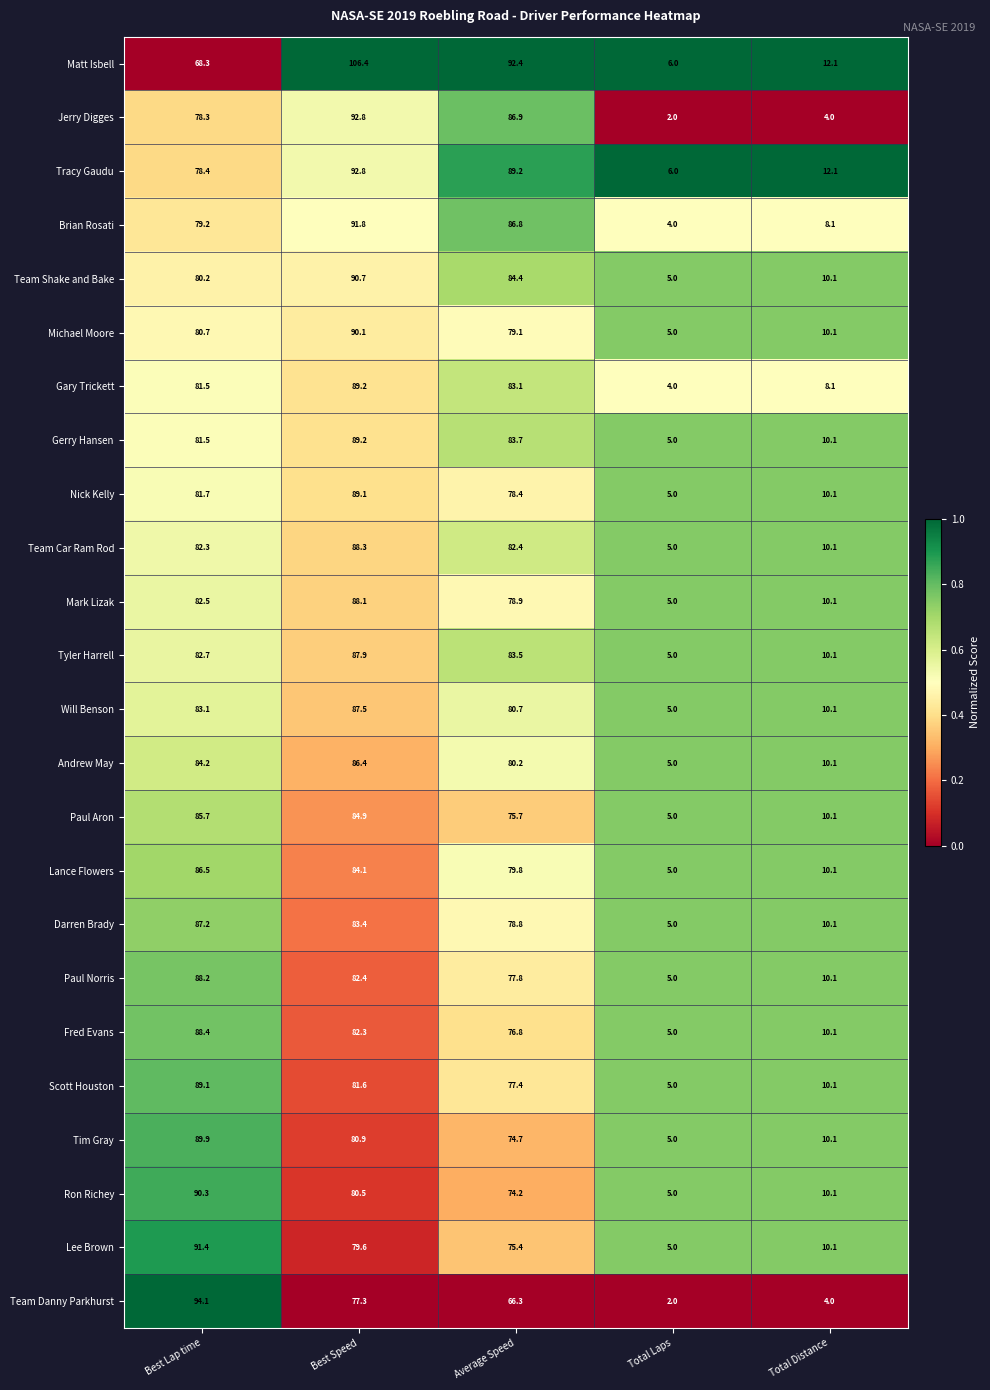

What is the sum of all Gerry Hansen values?

269.5